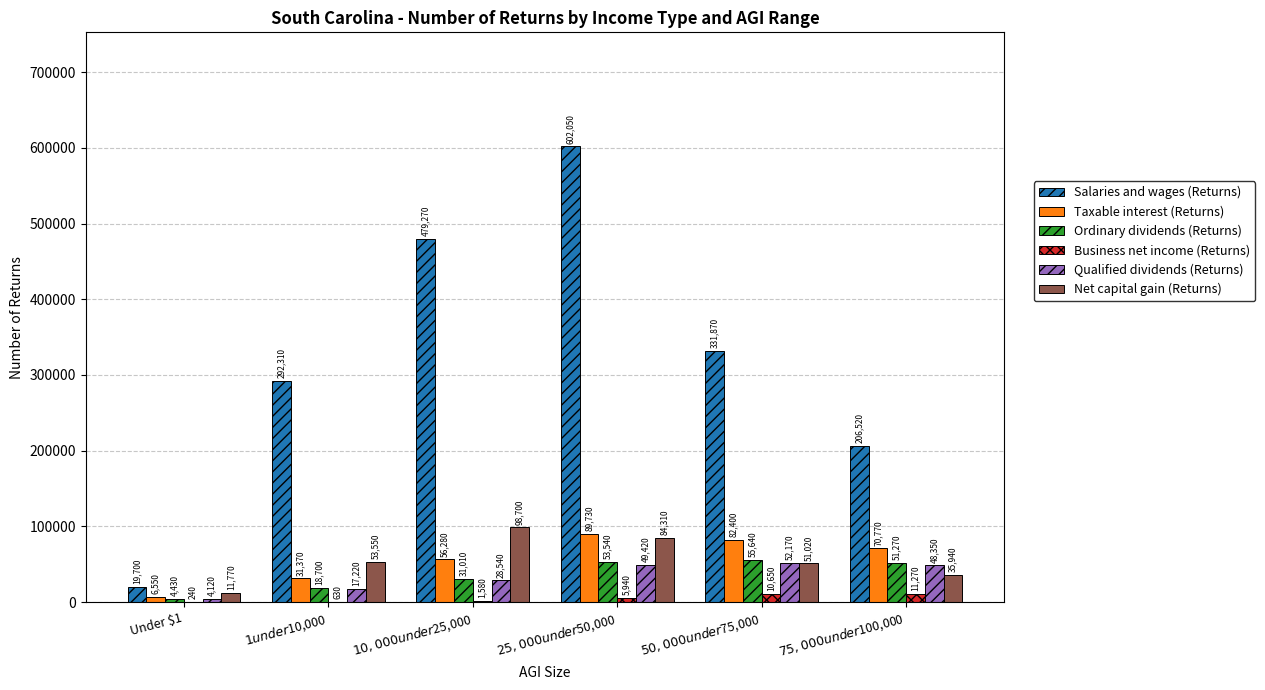

Reading right to left, what are all the values shown in this chart?

Salaries and wages (Returns): $75,000 under $100,000=206520	$50,000 under $75,000=331870	$25,000 under $50,000=602050	$10,000 under $25,000=479270	$1 under $10,000=292310	Under $1=19700
Taxable interest (Returns): $75,000 under $100,000=70770	$50,000 under $75,000=82400	$25,000 under $50,000=89730	$10,000 under $25,000=56280	$1 under $10,000=31370	Under $1=6550
Ordinary dividends (Returns): $75,000 under $100,000=51270	$50,000 under $75,000=55640	$25,000 under $50,000=53540	$10,000 under $25,000=31010	$1 under $10,000=18700	Under $1=4430
Business net income (Returns): $75,000 under $100,000=11270	$50,000 under $75,000=10650	$25,000 under $50,000=5940	$10,000 under $25,000=1580	$1 under $10,000=630	Under $1=240
Qualified dividends (Returns): $75,000 under $100,000=48350	$50,000 under $75,000=52170	$25,000 under $50,000=49420	$10,000 under $25,000=28540	$1 under $10,000=17220	Under $1=4120
Net capital gain (Returns): $75,000 under $100,000=35940	$50,000 under $75,000=51020	$25,000 under $50,000=84310	$10,000 under $25,000=98700	$1 under $10,000=53550	Under $1=11770